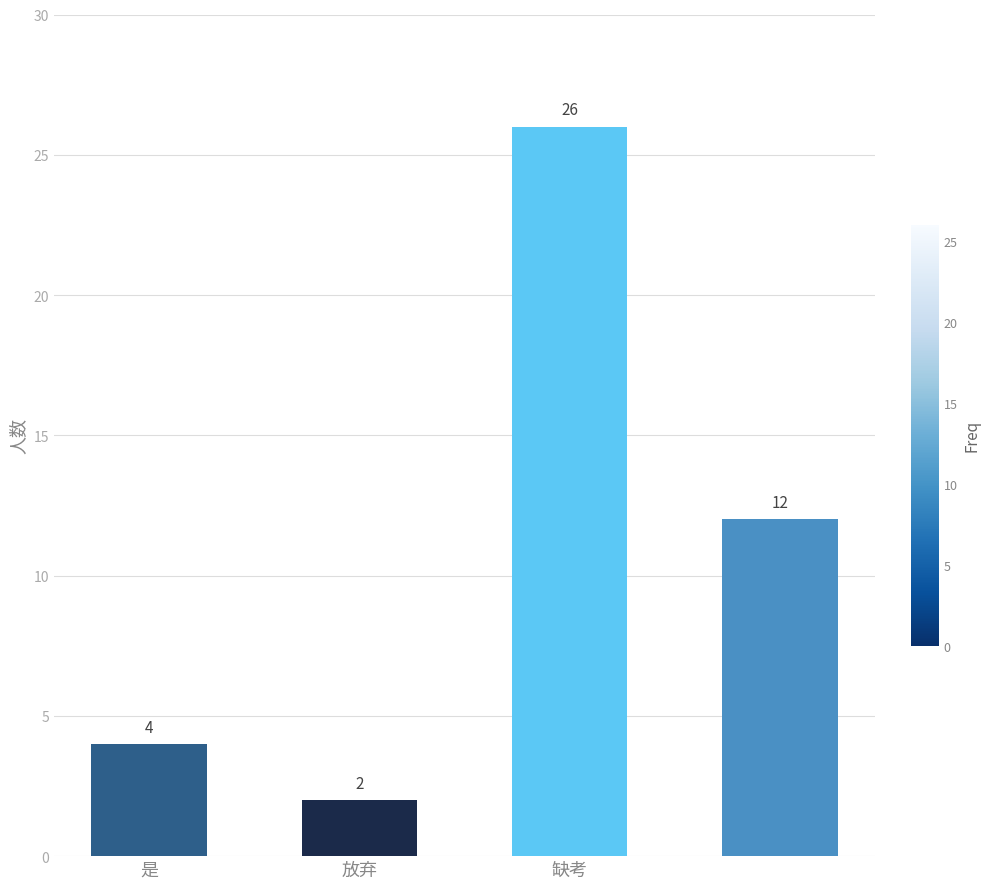

Are the bars grouped side by side (vs. stacked)?

No